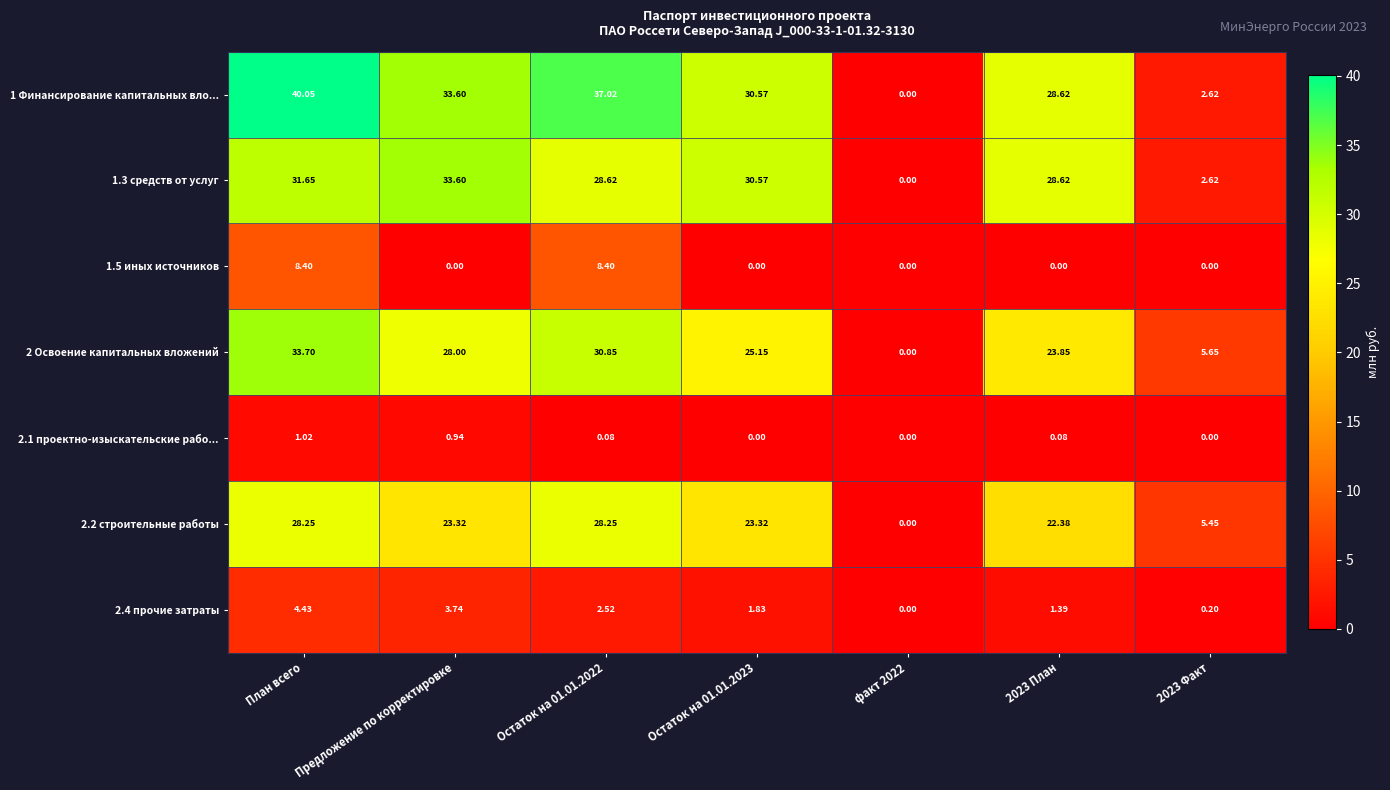

Which category has the highest value across all series?

План всего